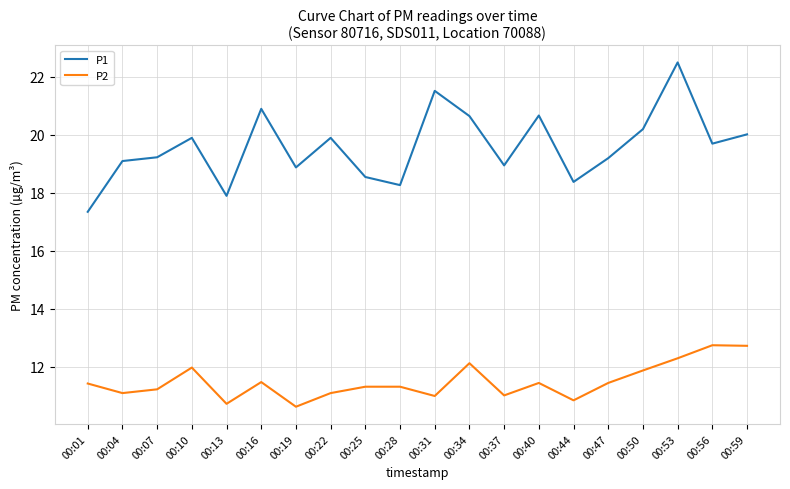

What is the average value of the P1 series?

19.6